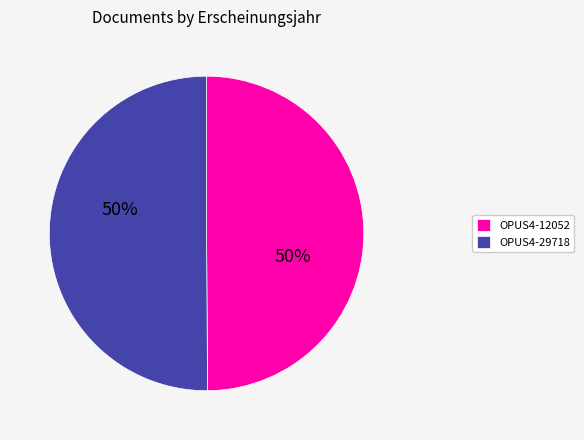

Approximately how many times larger is the value at OPUS4-29718 compared to OPUS4-12052?

1.0